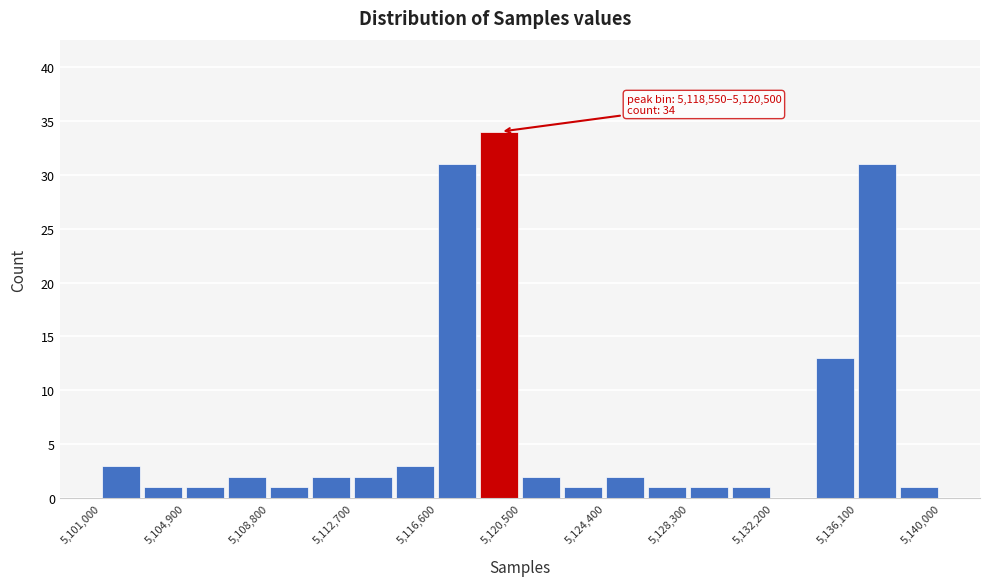

Read against the x-axis, roughly where is the centre of the tallest bar?

5119500